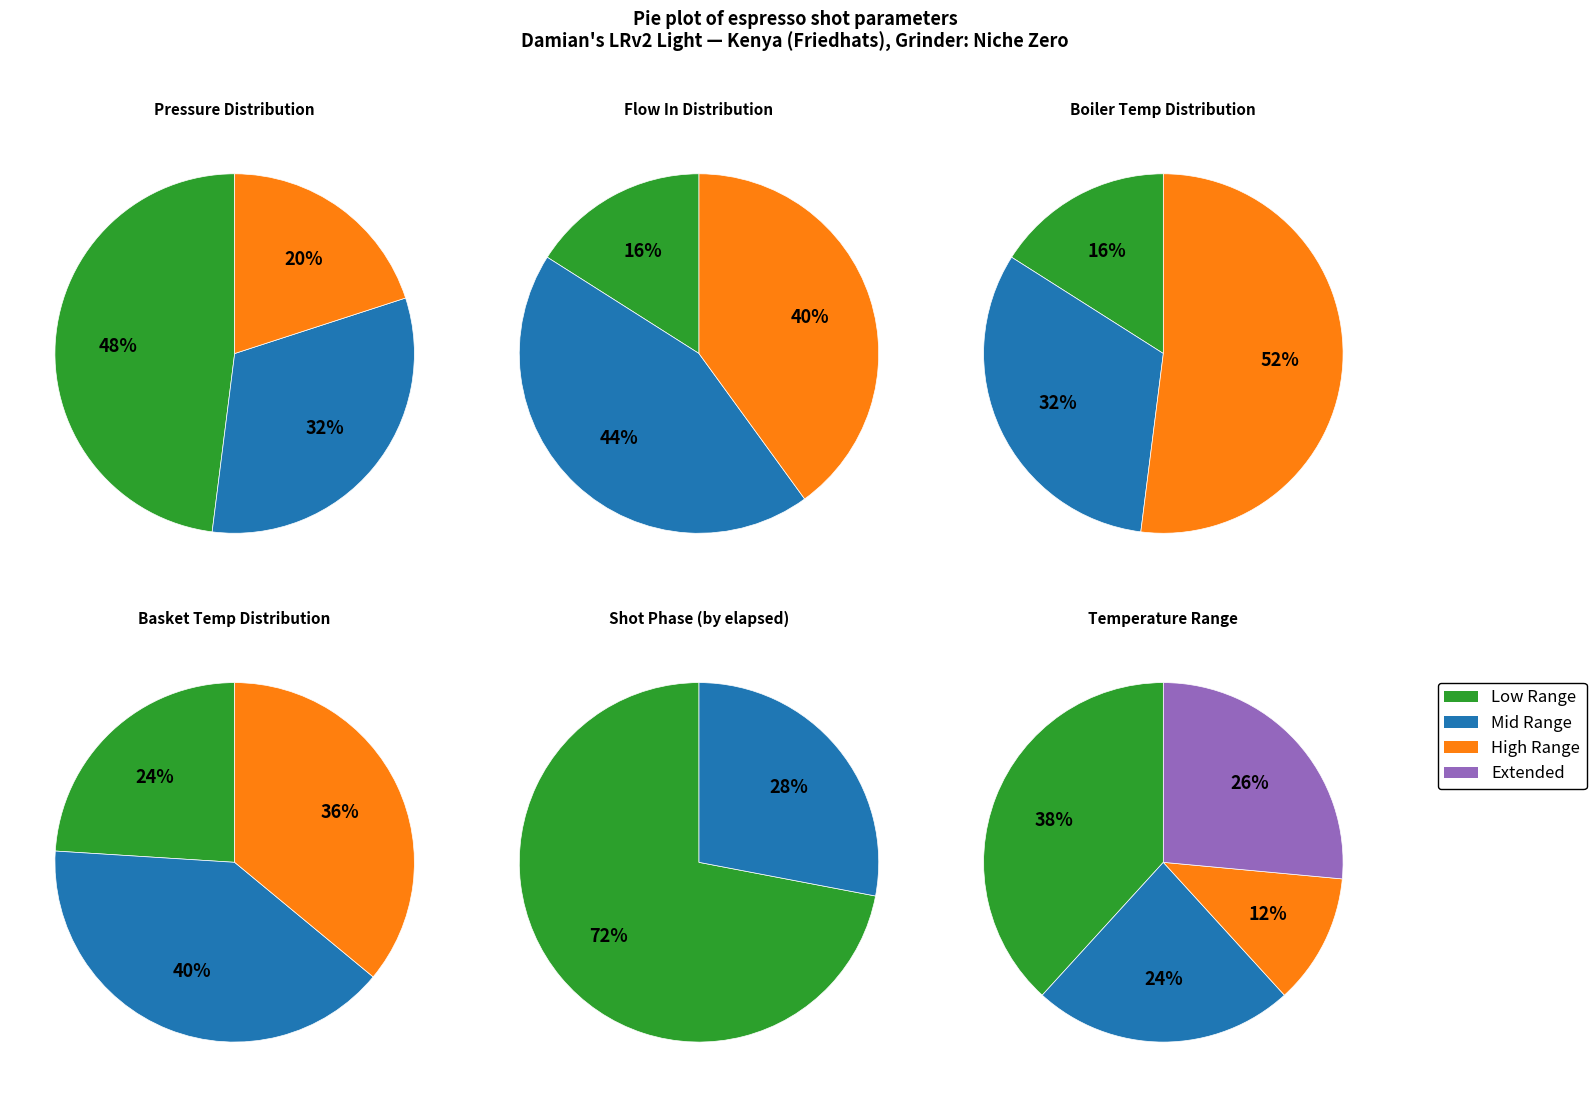

Does any single category account for the majority?

No